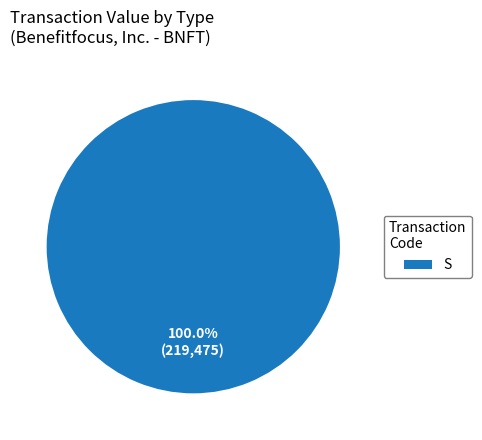

Rank the categories by value from lowest to highest.

S